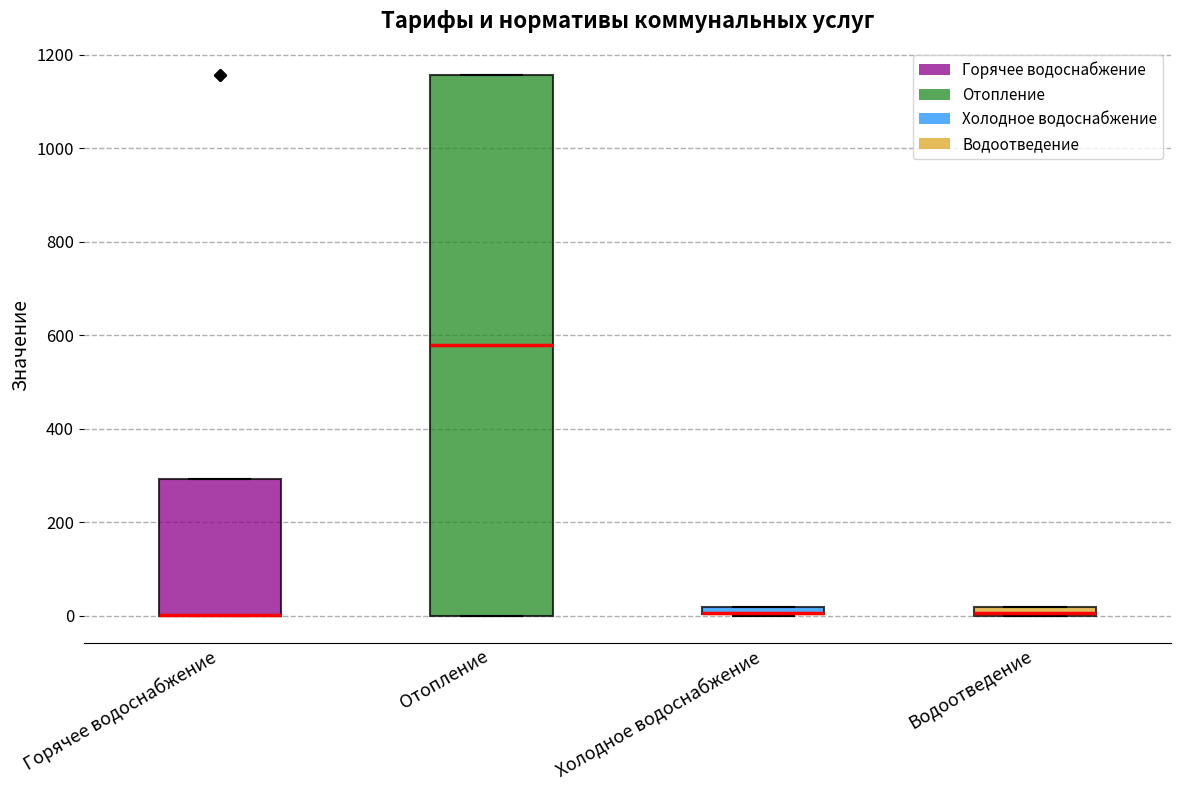

Which box is the tallest, from its lower edge to its upper edge?

Отопление